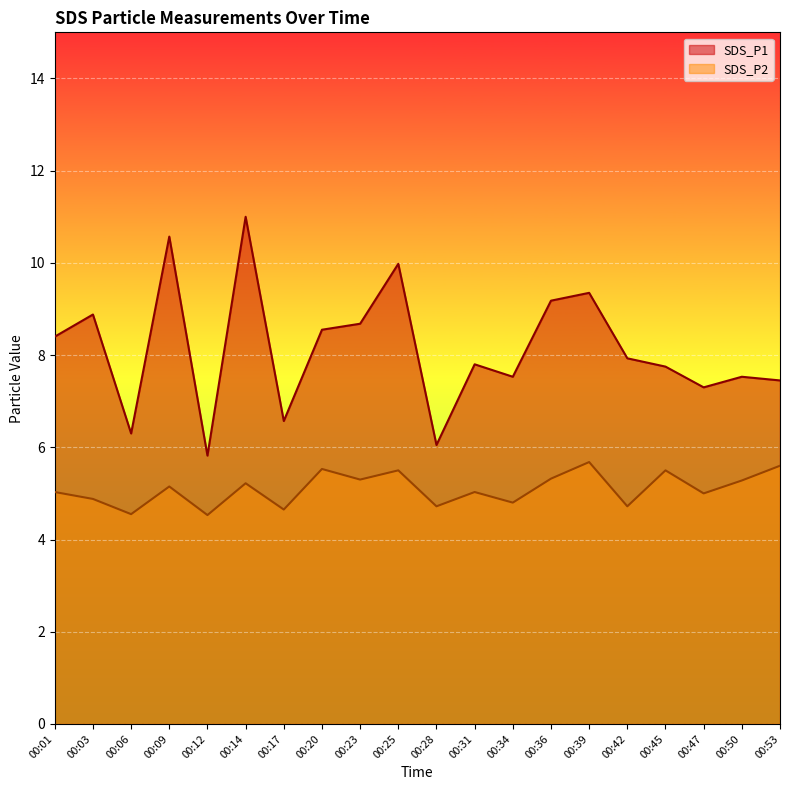

What is the difference between the maximum and minimum values in the SDS_P2 series?

1.1